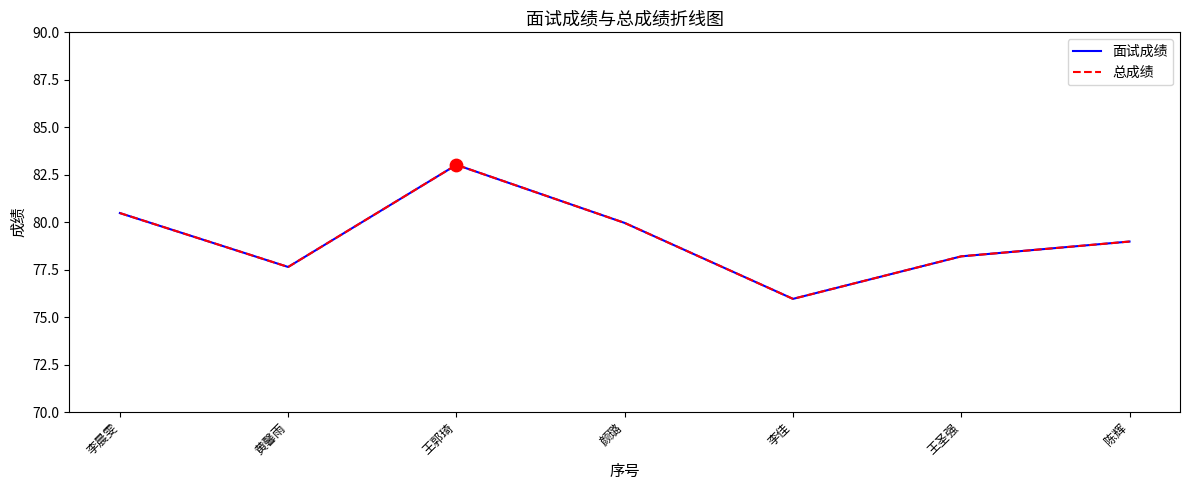

At how many categories does at least one series exceed 82?

1